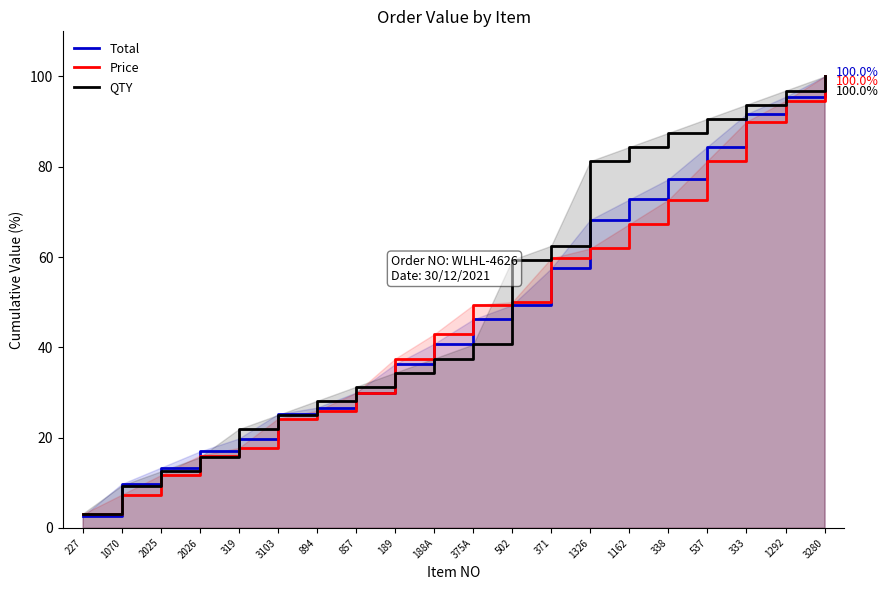

Which has a higher value, 857 or 227?

857